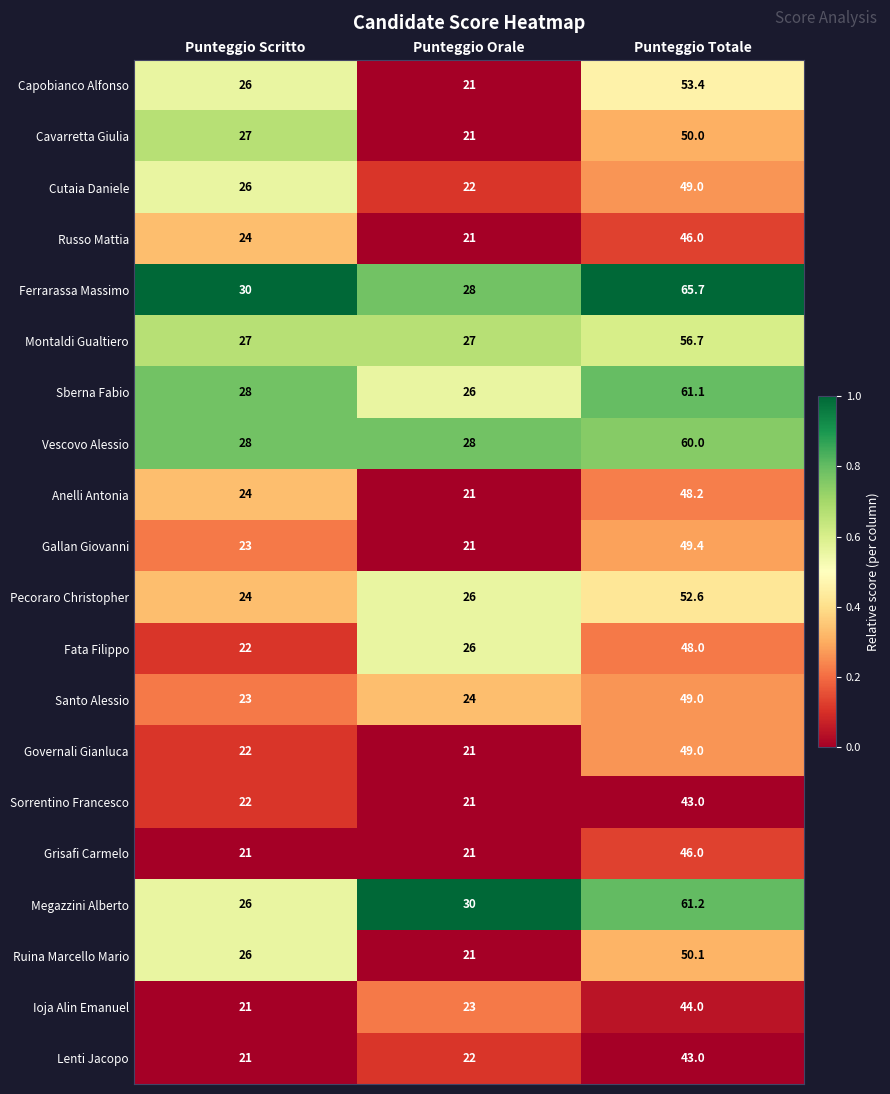

At which label is Ruina Marcello Mario closest to 35?

Punteggio Scritto